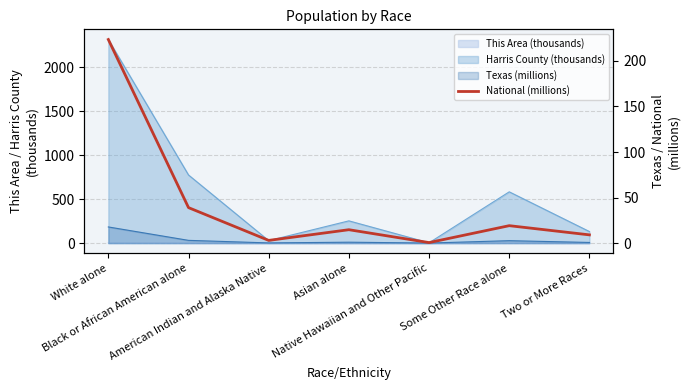

What is the maximum value shown in the chart?

223.6